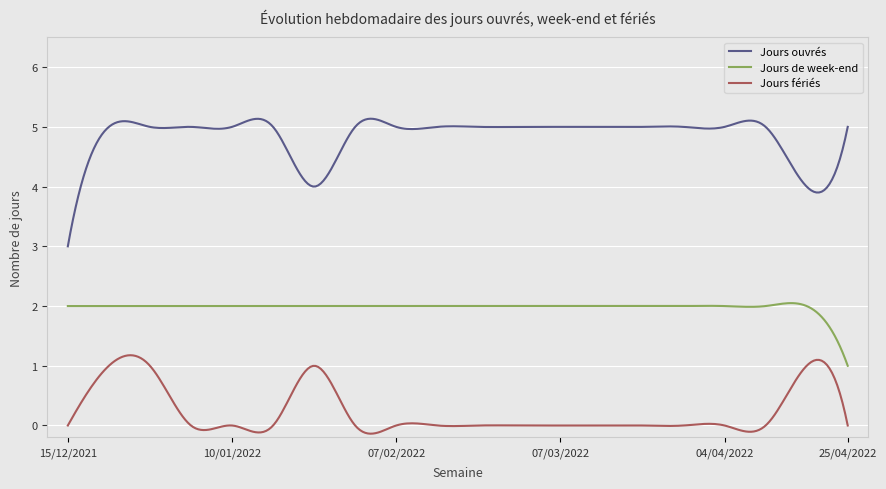

Rank the series by their average value, from highest to lowest.

Jours ouvrés, Jours de week-end, Jours fériés